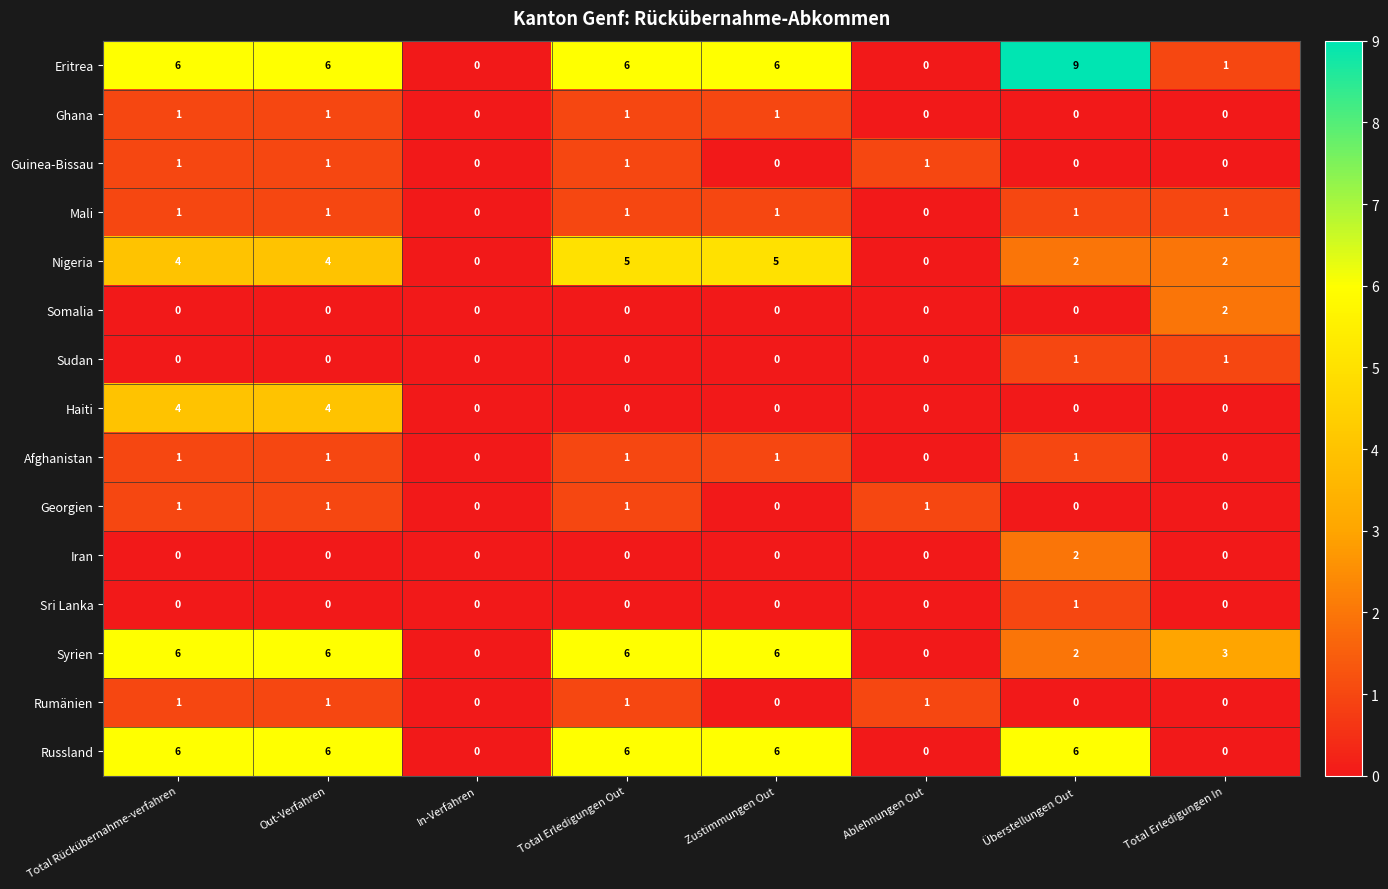

Read the Nigeria value at Out-Verfahren.

4